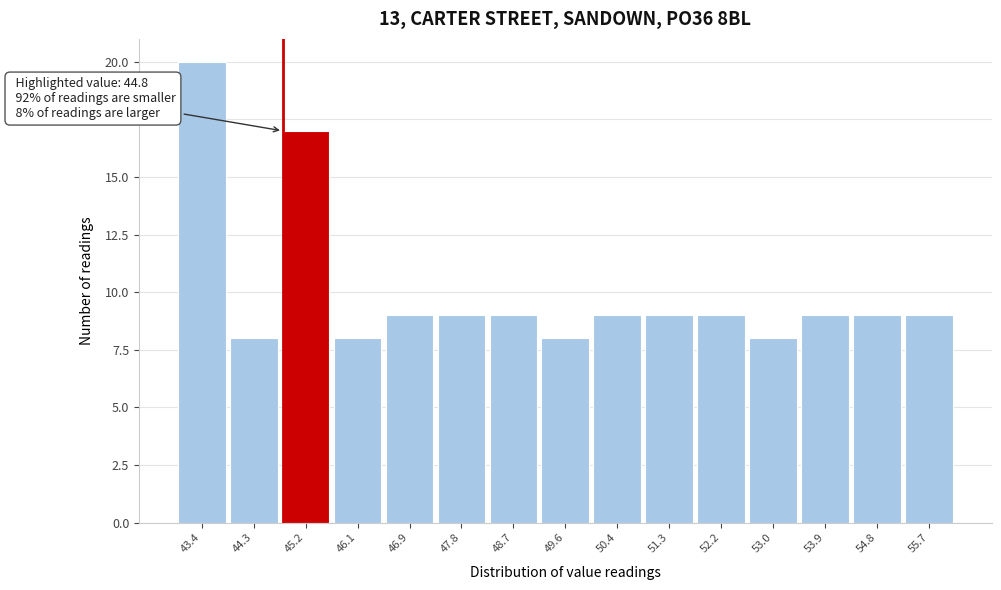

Which range on the x-axis has the tallest bar?

43.0 to 43.9